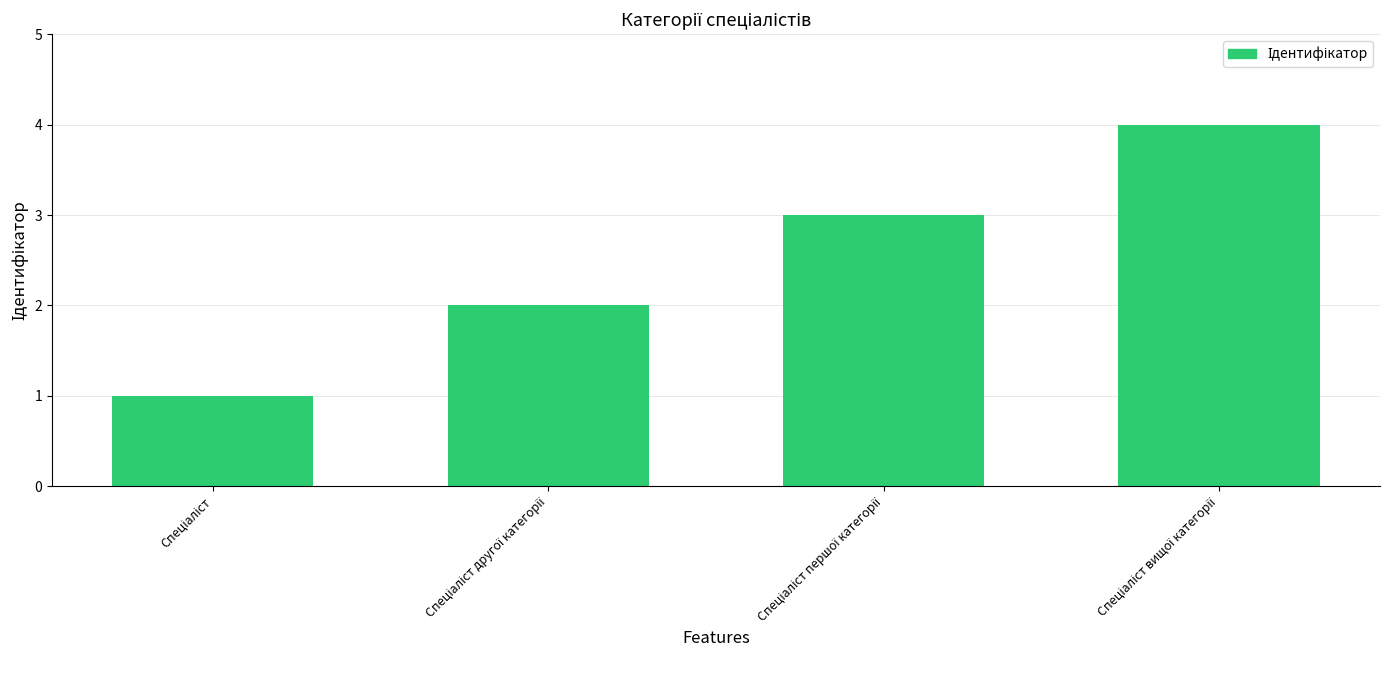

What is the maximum value shown in the chart?

4